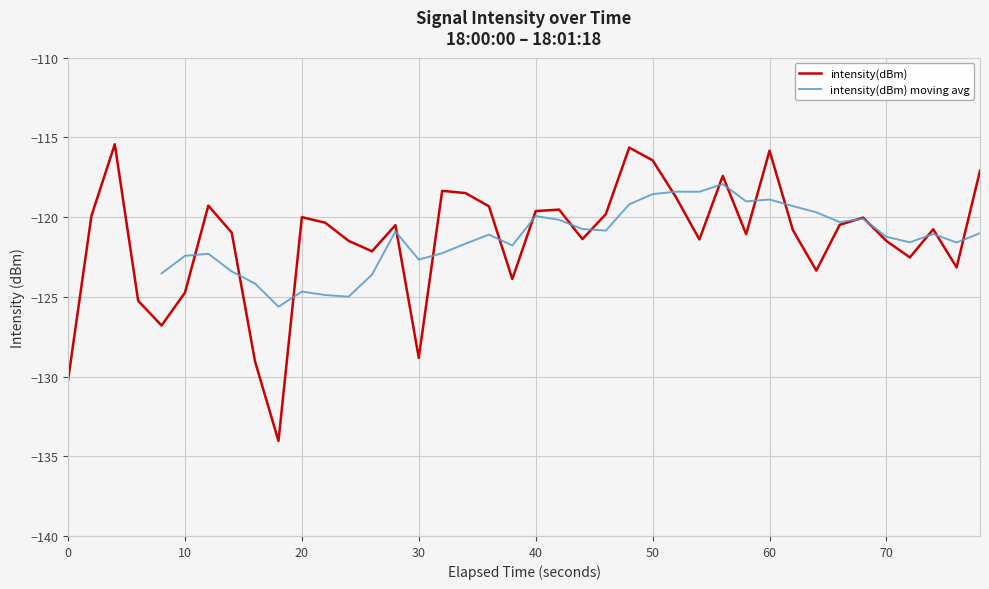

True or false: intensity(dBm) has a value of -74.9 at 60.

False